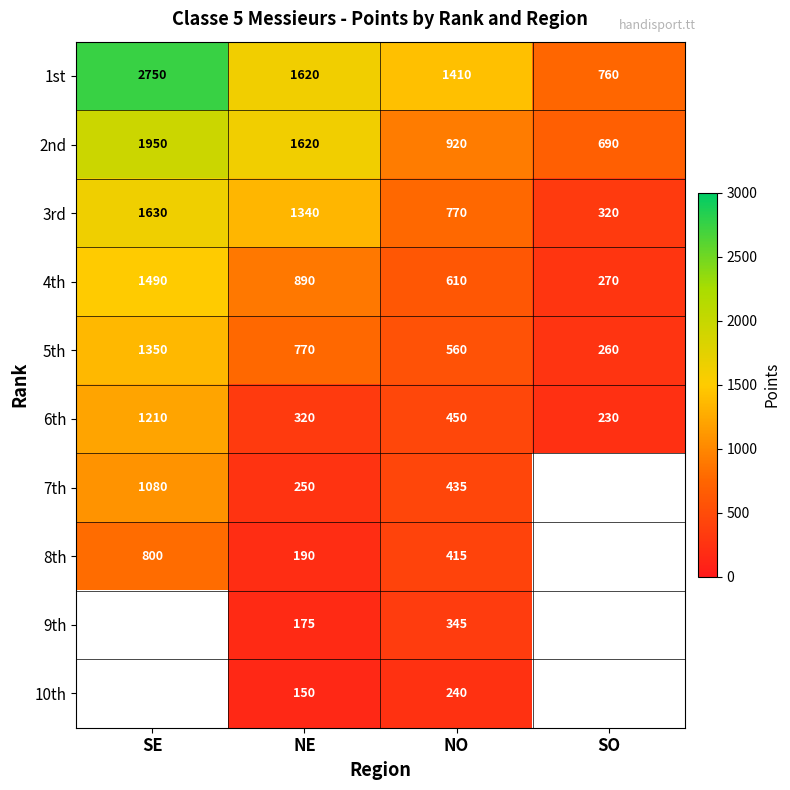

How many series are shown in this chart?

10